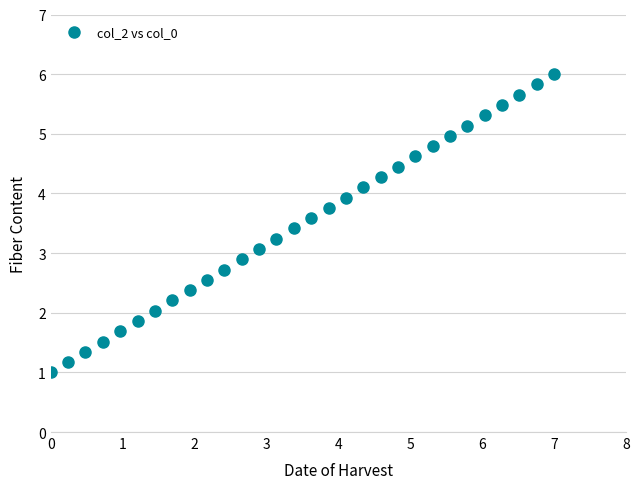

What is the range of X values (max minus min)?

7.0